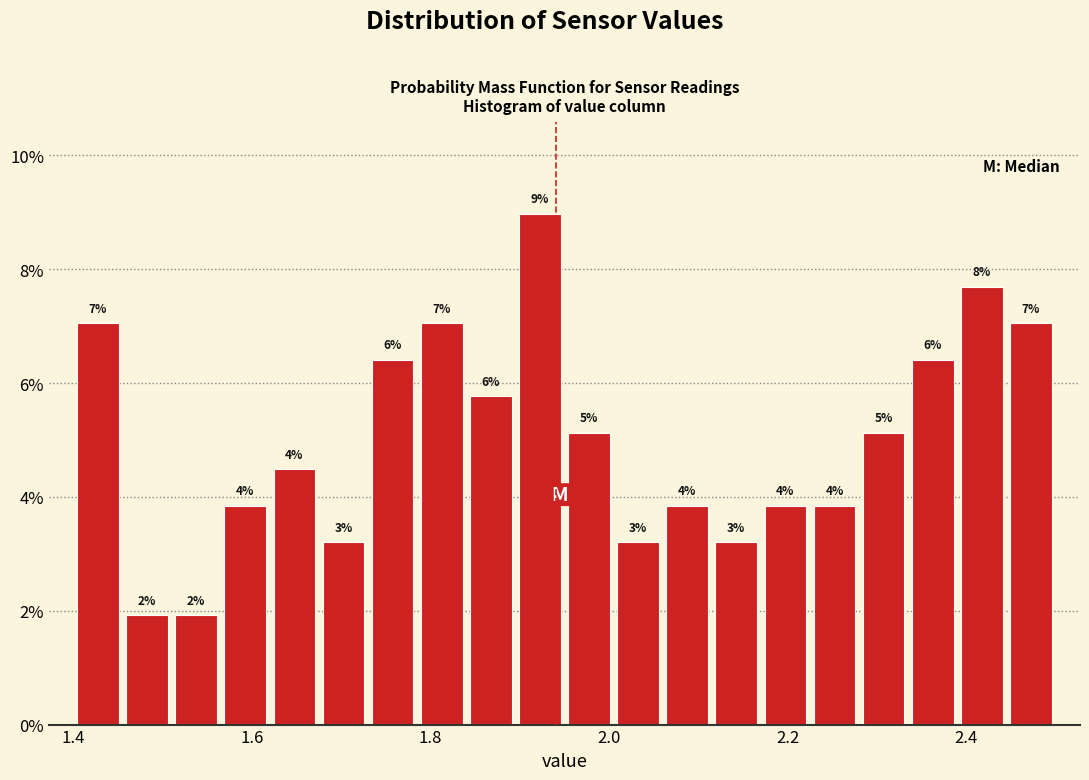

Read against the x-axis, roughly where is the centre of the tallest bar?

1.92